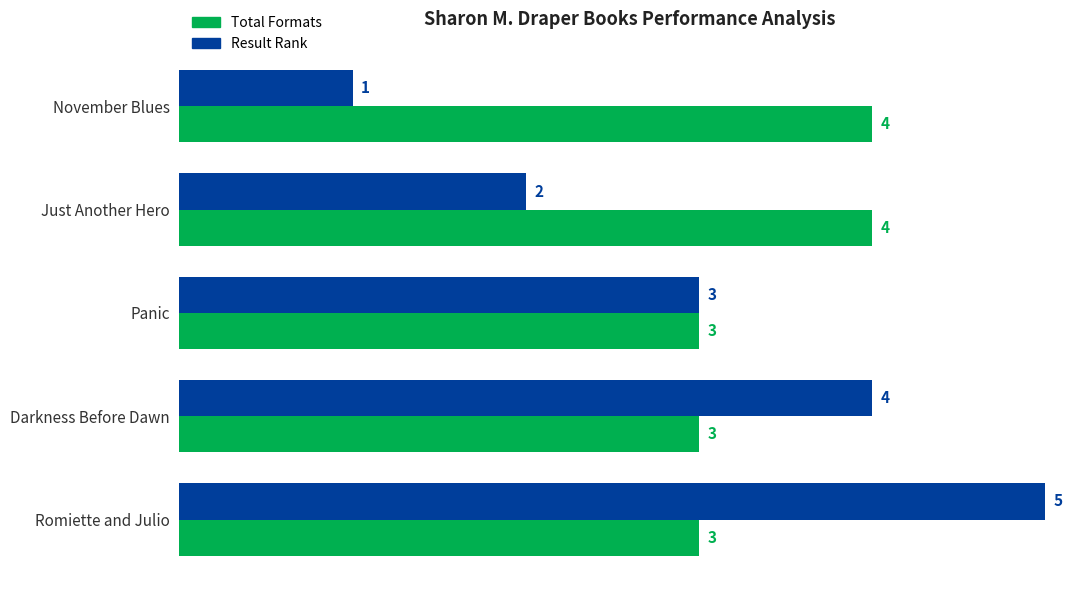

How many data points does each series have?

5